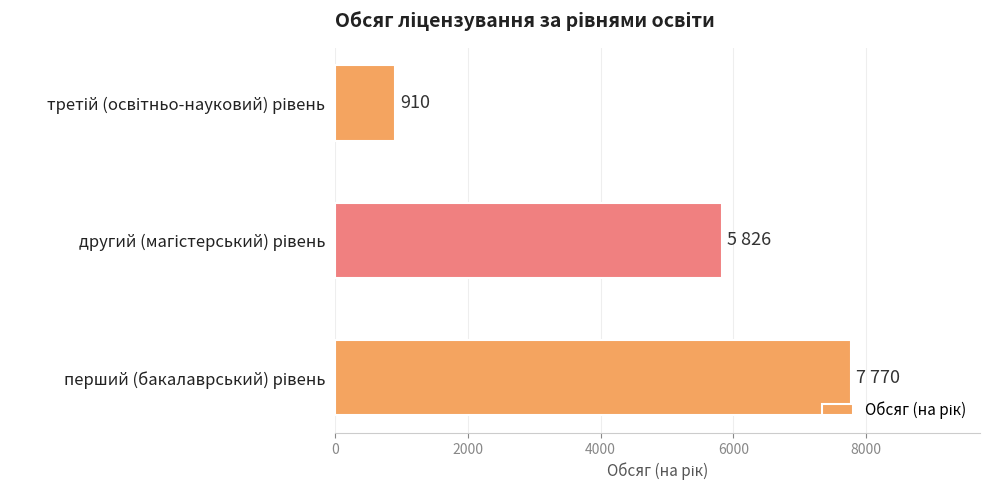

What is the smallest value displayed?

910